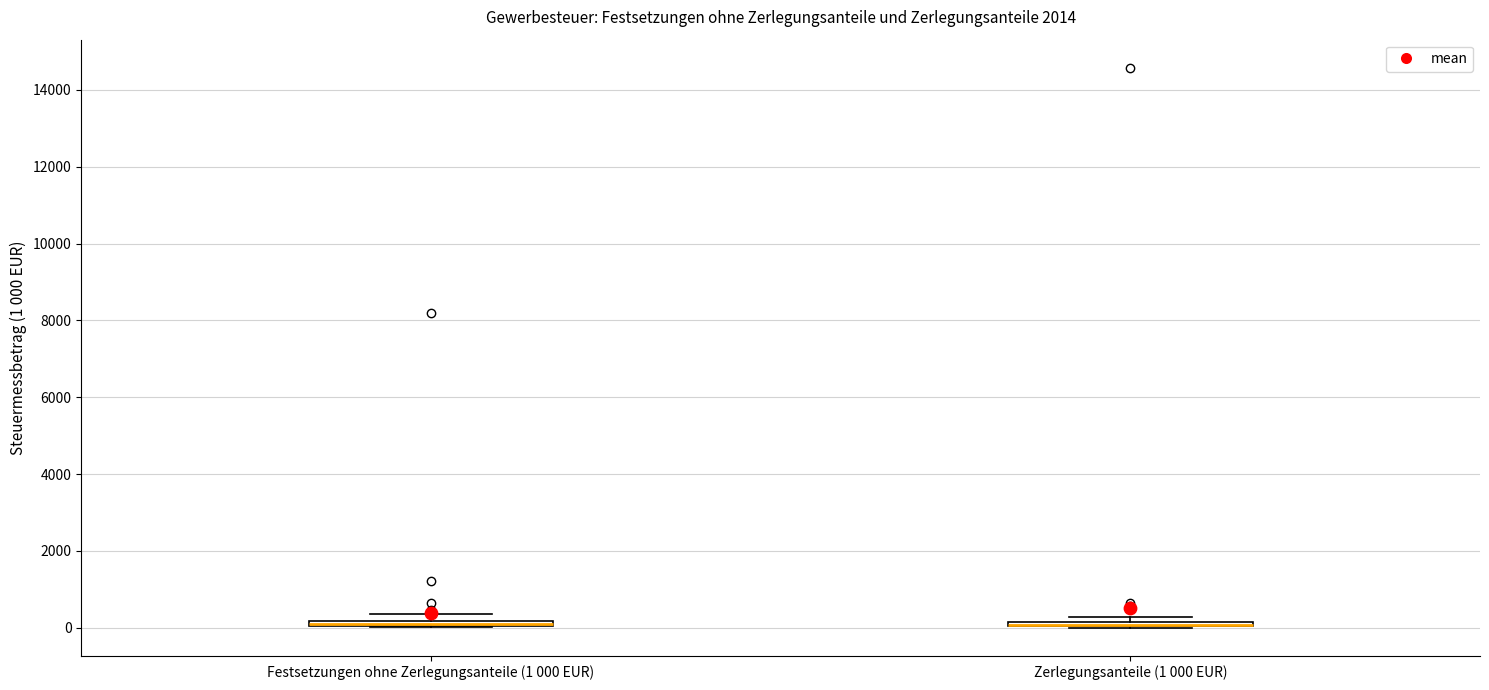

Where is the upper edge of the box for Festsetzungen ohne Zerlegungsanteile (1 000 EUR) on the y-axis? The values are not printed on the chart, so give them approximately, as read against the axis.

200